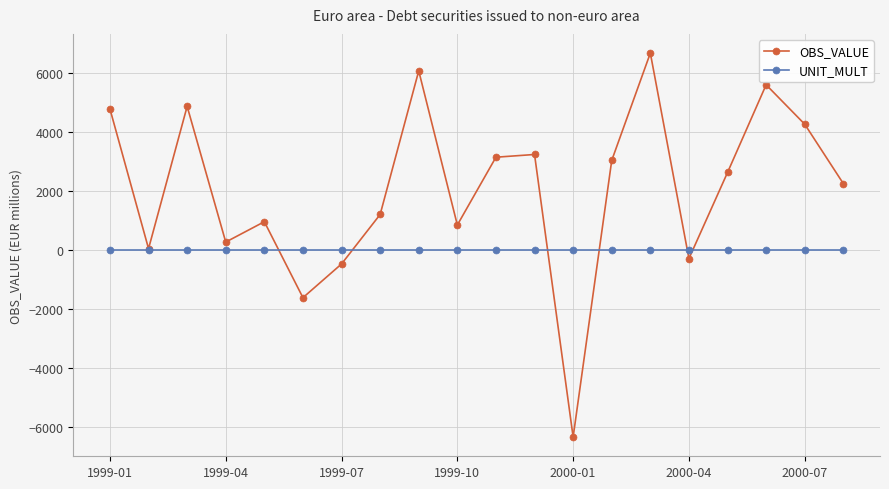

In OBS_VALUE, how many points are higher than both neighbors (excluding endpoints)?

6